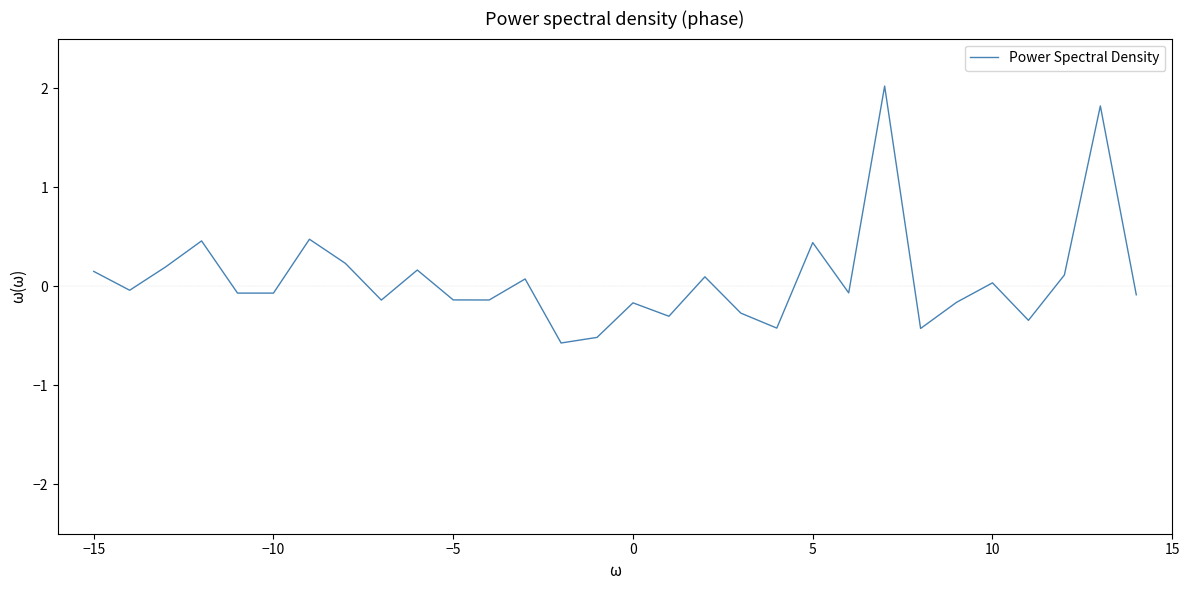

What is the smallest value displayed?

-0.6